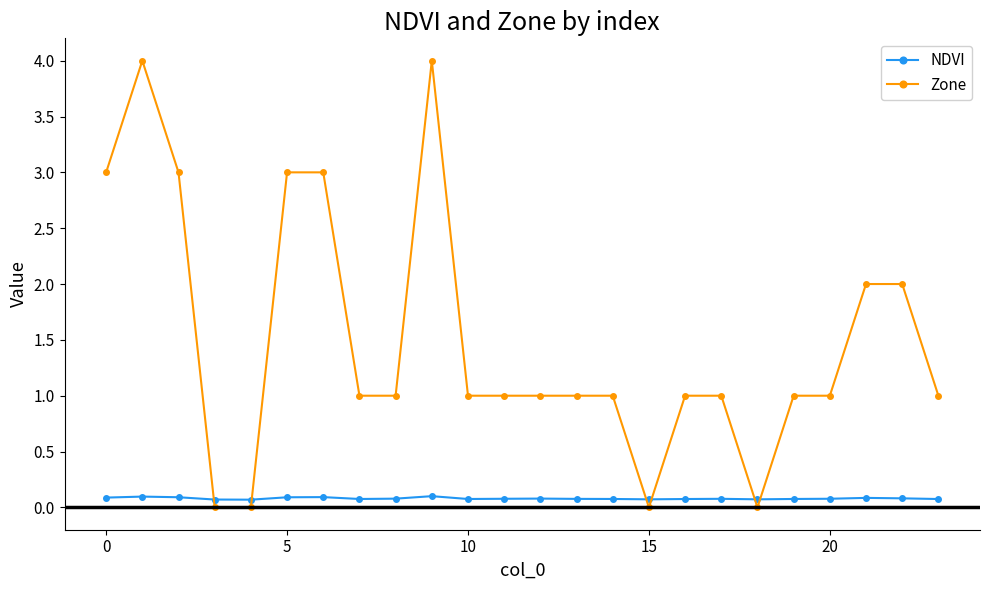

How many lines are shown in the chart?

2